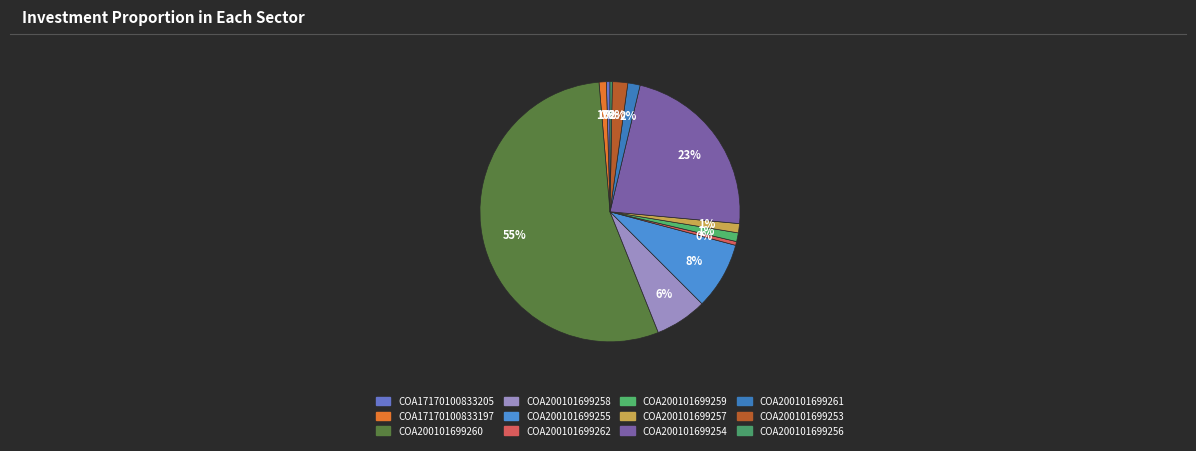

How many slices are in this pie chart?

12